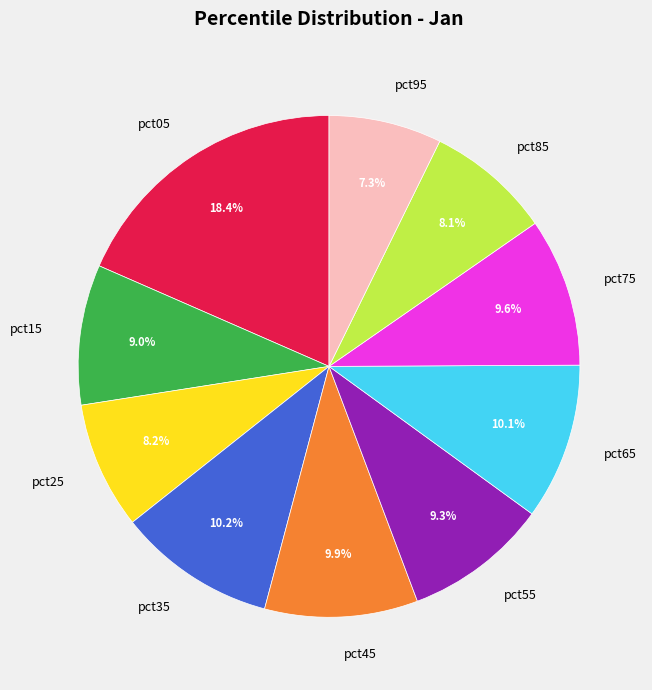

What portion of the pie excludes pct75?

90.4%